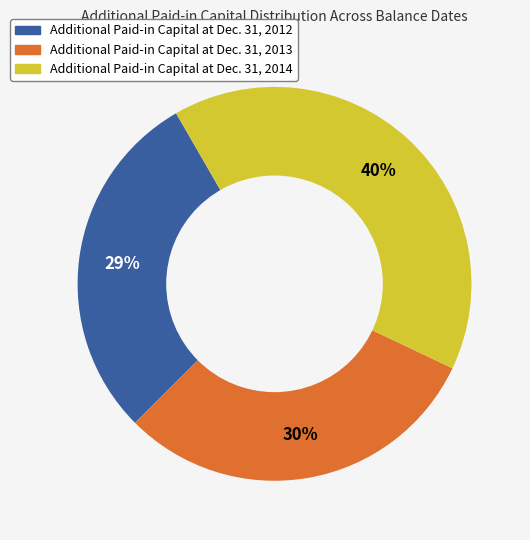

What percentage is the Additional Paid-in Capital at Dec. 31, 2012 slice, to the nearest percent?

29%